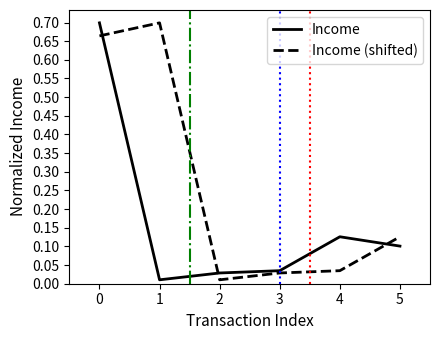

True or false: Income (shifted) has a value of 0.1 at 4.

False